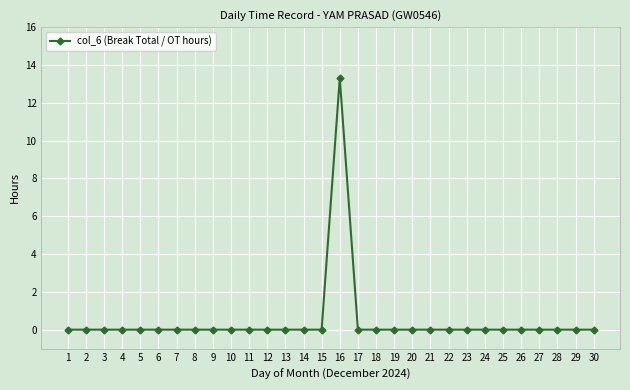

How many lines are shown in the chart?

1